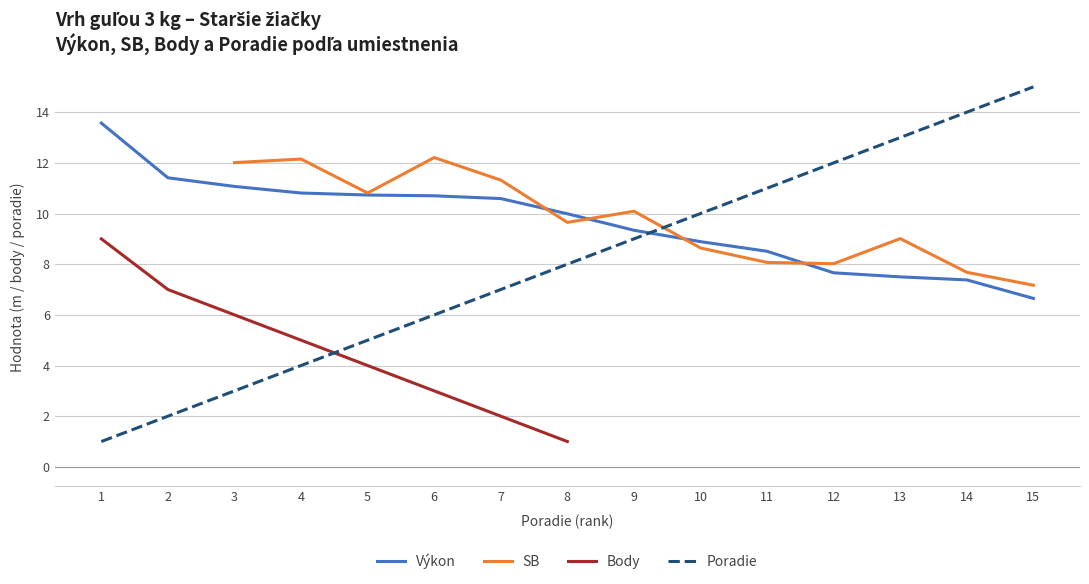

True or false: Výkon and Body intersect in this chart.

False